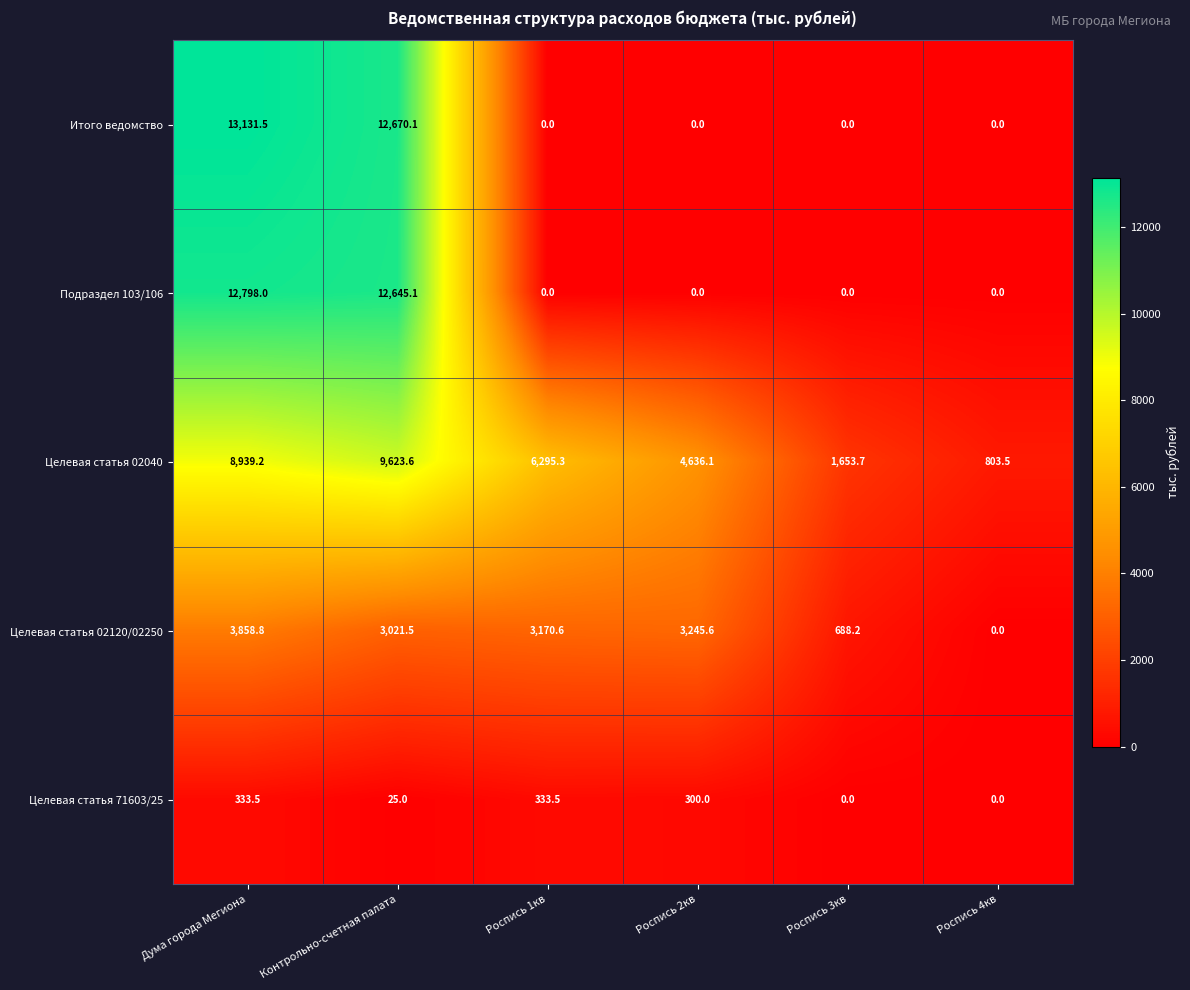

Which series has the largest range (max minus min)?

Итого ведомство